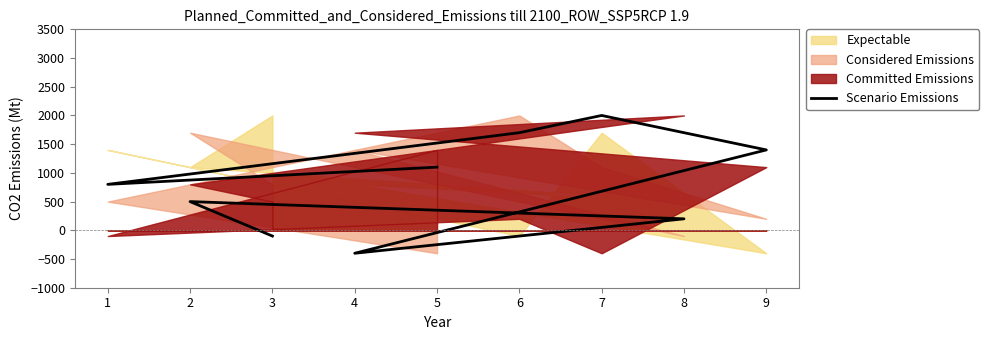

How many negative values are there?

2